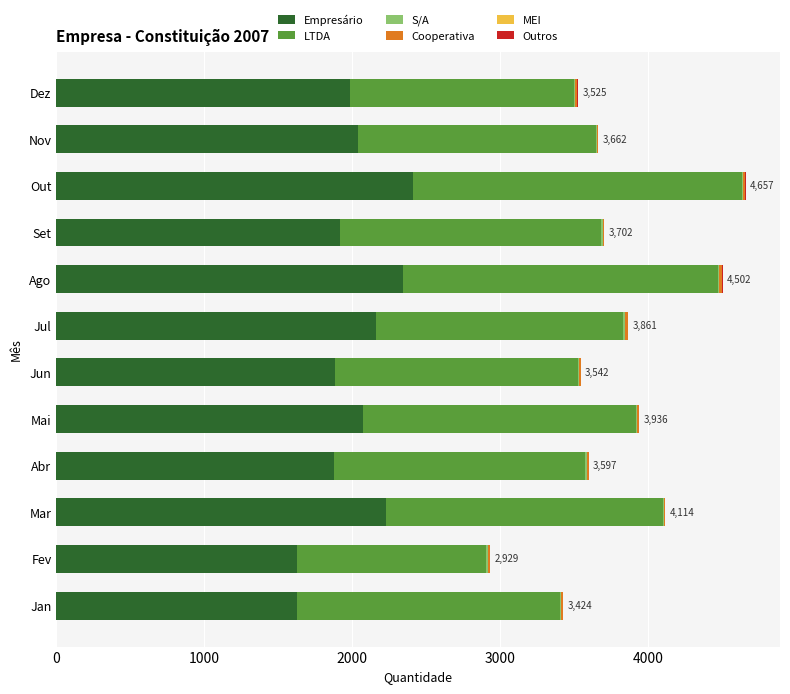

Is it true that Empresário equals 2480 at Fev?

False